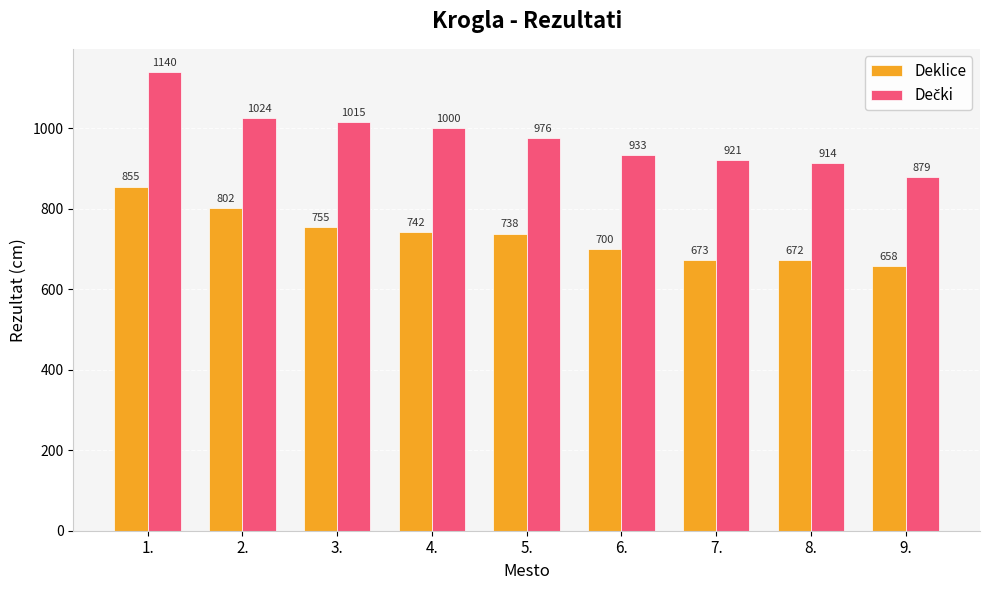

At which label is Deklice closest to 756?

3.